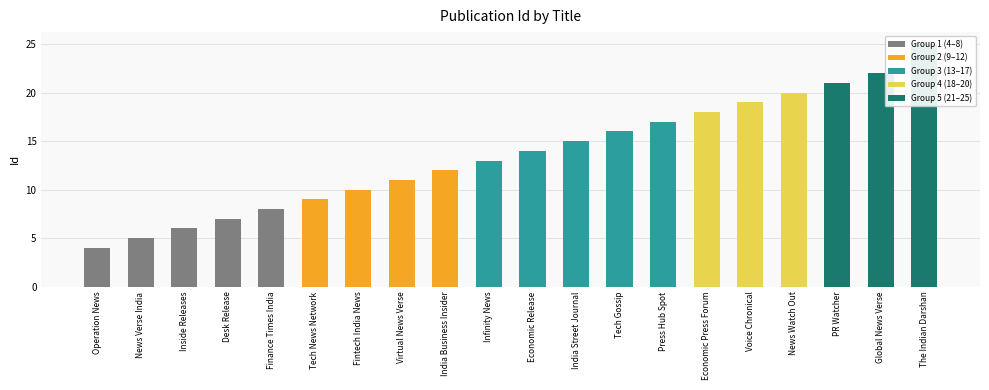

Is it true that the value at News Verse India is 8?

False